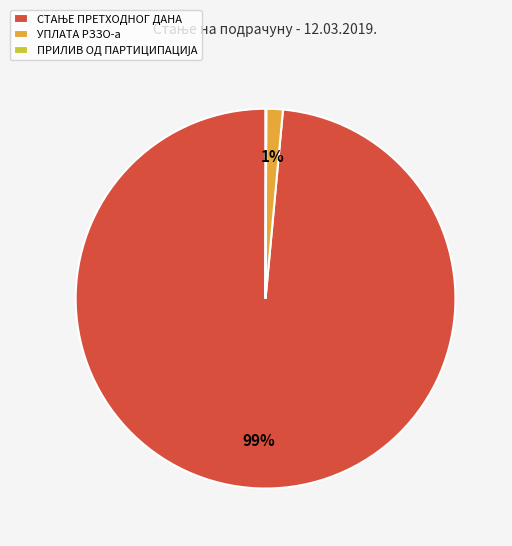

True or false: УПЛАТА РЗЗО-а accounts for 1% of the total.

True